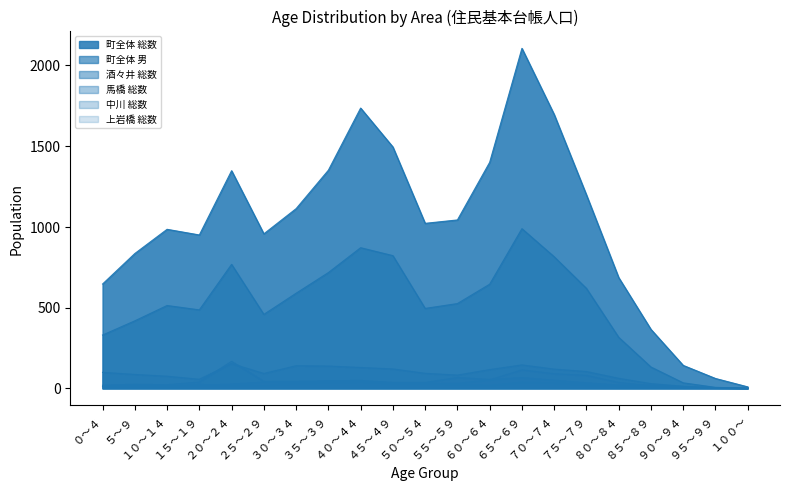

Reading left to right, transcribe all the data shown in this chart.

町全体 総数: ０～４=646	５～９=835	１０～１４=985	１５～１９=950	２０～２４=1348	２５～２９=957	３０～３４=1113	３５～３９=1351	４０～４４=1736	４５～４９=1495	５０～５４=1022	５５～５９=1043	６０～６４=1400	６５～６９=2106	７０～７４=1696	７５～７９=1198	８０～８４=686	８５～８９=365	９０～９４=142	９５～９９=61	１００～=9
町全体 男: ０～４=330	５～９=418	１０～１４=513	１５～１９=486	２０～２４=768	２５～２９=458	３０～３４=589	３５～３９=717	４０～４４=871	４５～４９=822	５０～５４=495	５５～５９=525	６０～６４=645	６５～６９=989	７０～７４=815	７５～７９=619	８０～８４=316	８５～８９=132	９０～９４=34	９５～９９=6	１００～=0
酒々井 総数: ０～４=99	５～９=86	１０～１４=75	１５～１９=56	２０～２４=153	２５～２９=92	３０～３４=140	３５～３９=138	４０～４４=129	４５～４９=120	５０～５４=93	５５～５９=82	６０～６４=116	６５～６９=145	７０～７４=119	７５～７９=104	８０～８４=62	８５～８９=29	９０～９４=13	９５～９９=3	１００～=1
馬橋 総数: ０～４=12	５～９=11	１０～１４=14	１５～１９=18	２０～２４=26	２５～２９=38	３０～３４=35	３５～３９=45	４０～４４=42	４５～４９=36	５０～５４=36	５５～５９=67	６０～６４=55	６５～６９=66	７０～７４=50	７５～７９=34	８０～８４=20	８５～８９=19	９０～９４=3	９５～９９=2	１００～=0
中川 総数: ０～４=19	５～９=25	１０～１４=22	１５～１９=39	２０～２４=167	２５～２９=43	３０～３４=44	３５～３９=46	４０～４４=49	４５～４９=35	５０～５４=34	５５～５９=24	６０～６４=18	６５～６９=38	７０～７４=34	７５～７９=21	８０～８４=15	８５～８９=9	９０～９４=4	９５～９９=2	１００～=0
上岩橋 総数: ０～４=9	５～９=20	１０～１４=12	１５～１９=24	２０～２４=19	２５～２９=17	３０～３４=31	３５～３９=36	４０～４４=41	４５～４９=30	５０～５４=29	５５～５９=30	６０～６４=52	６５～６９=114	７０～７４=90	７５～７９=80	８０～８４=36	８５～８９=16	９０～９４=7	９５～９９=4	１００～=1